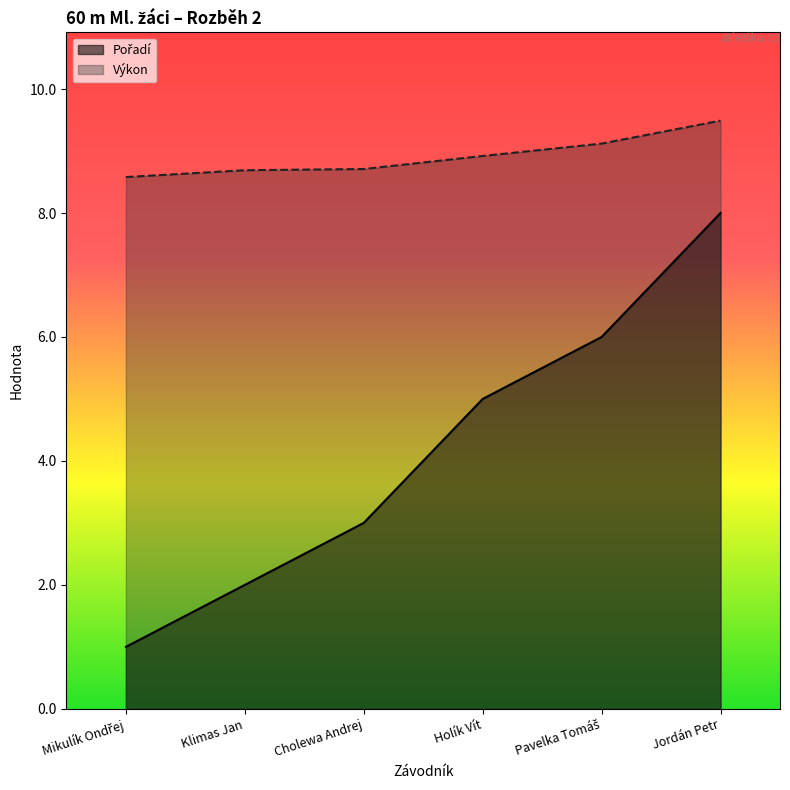

What is the difference between the Pořadí values at Mikulík Ondřej and Jordán Petr?

7.0